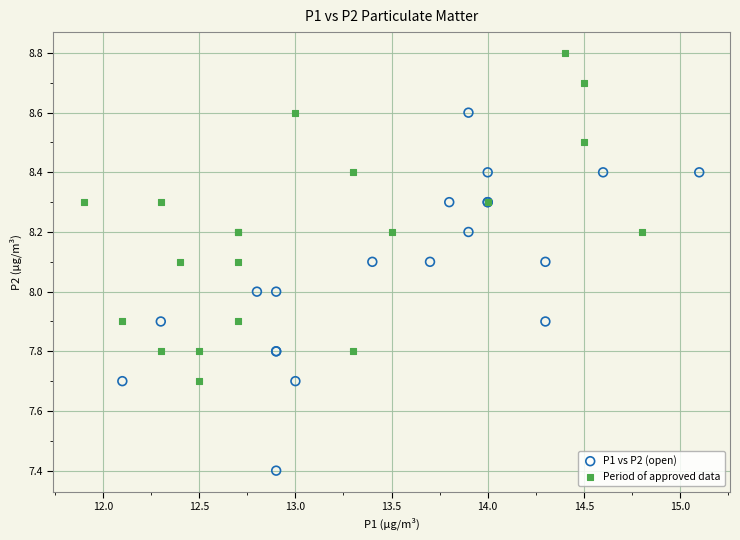

Which series contains the highest Y value?

Period of approved data